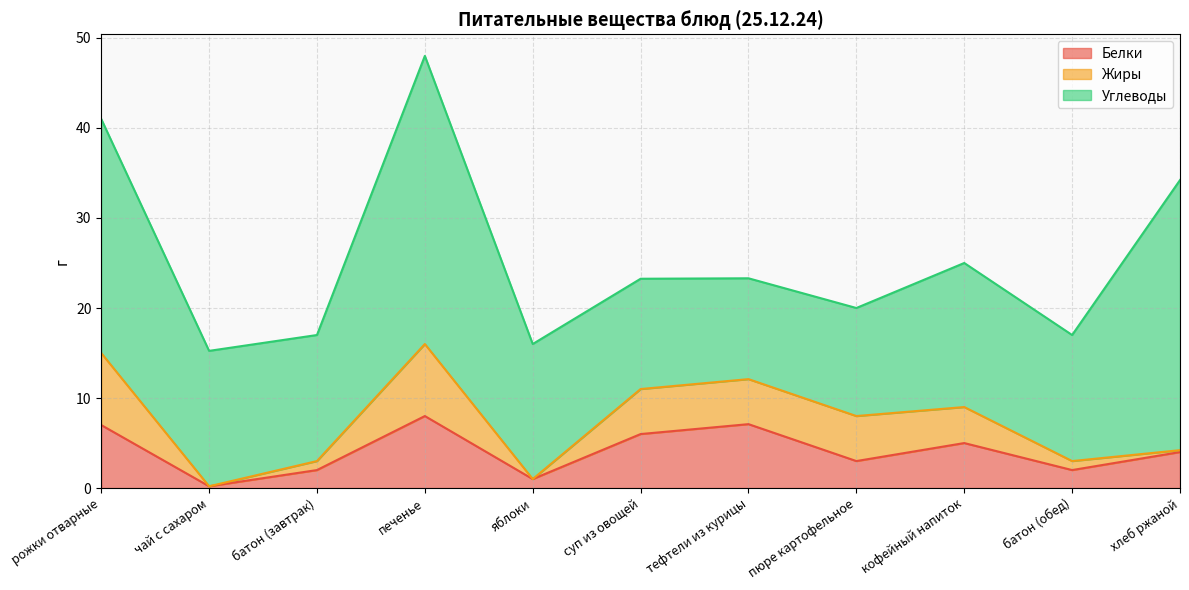

What are all the series names shown in the legend?

Белки, Жиры, Углеводы